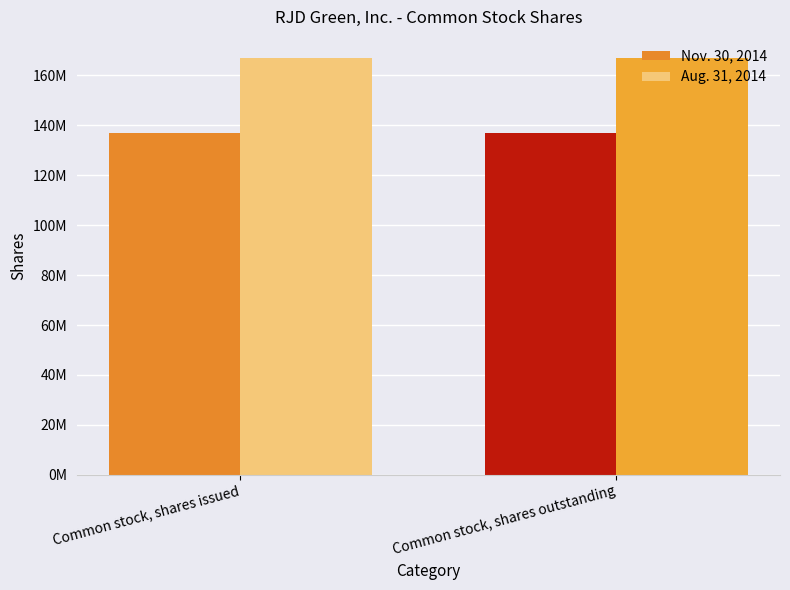

The Nov. 30, 2014 series shows 137090000 at Common stock, shares outstanding. True or false?

True